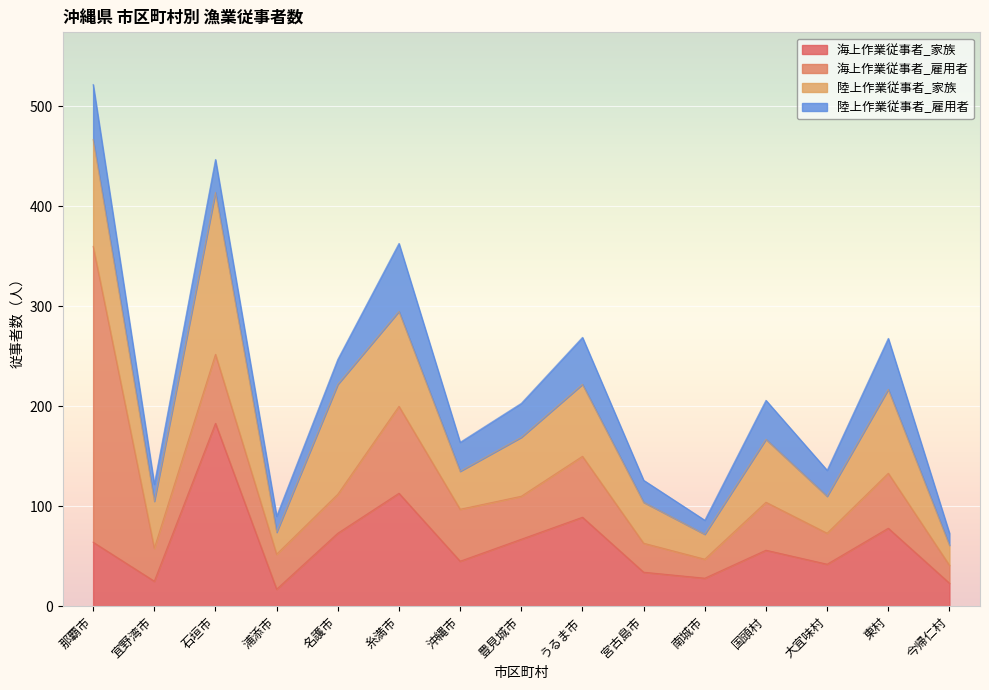

Reading right to left, transcribe all the data shown in this chart.

海上作業従事者_家族: 23	78	42	56	28	34	89	67	45	113	73	17	183	25	64
海上作業従事者_雇用者: 18	55	31	48	19	29	61	43	52	87	39	35	69	33	296
陸上作業従事者_家族: 20	84	37	63	25	41	72	59	38	95	110	22	162	47	107
陸上作業従事者_雇用者: 12	51	26	39	14	22	47	34	29	68	25	16	33	17	55